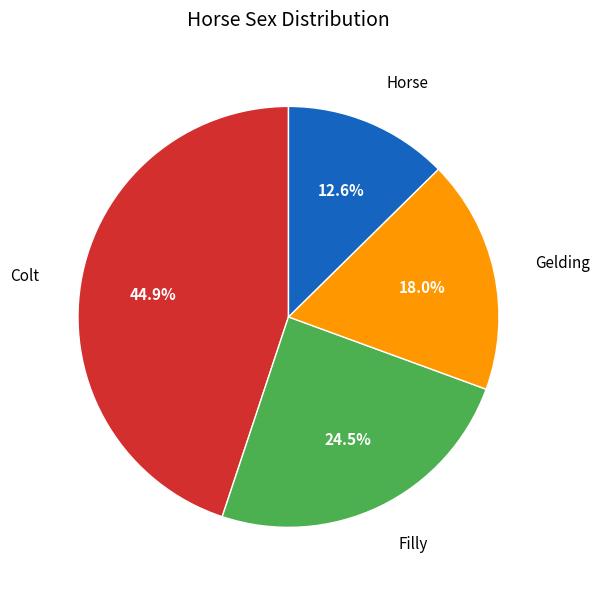

Does any single category account for the majority?

No